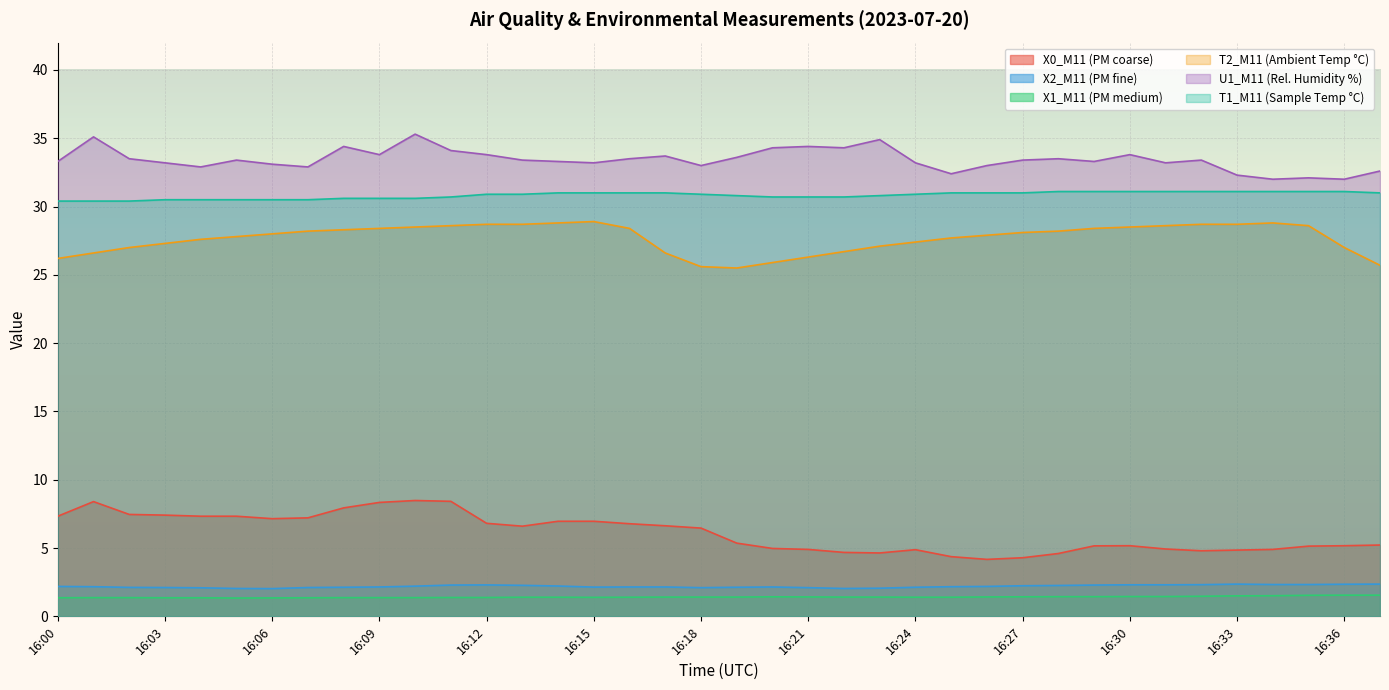

True or false: U1_M11 (Rel. Humidity %) has more than 1 points higher than both neighbors.

True